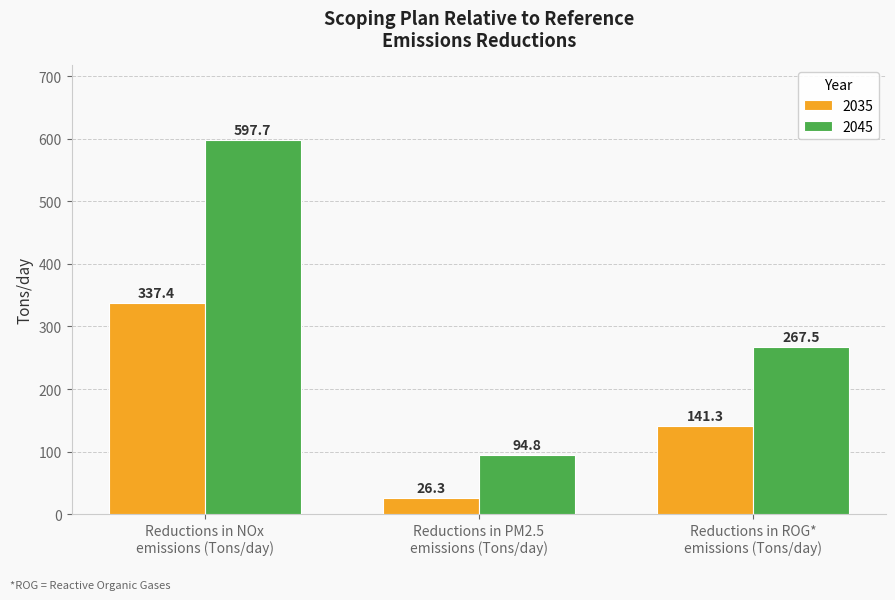

What is the sum of all 2045 values?

960.0